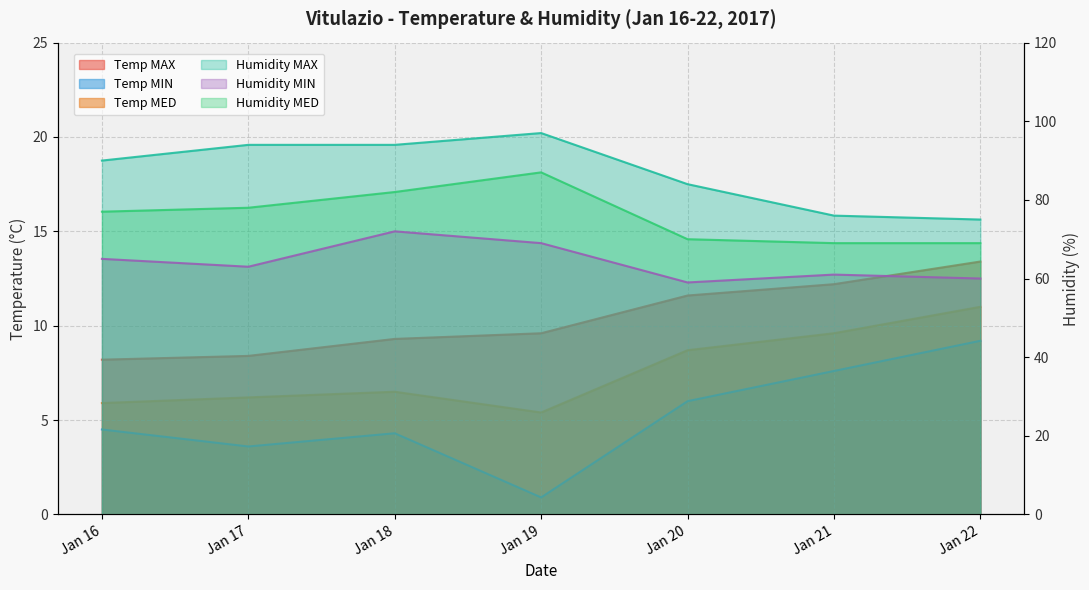

The value of Temp MAX at Jan 20 is 11.6. True or false?

True